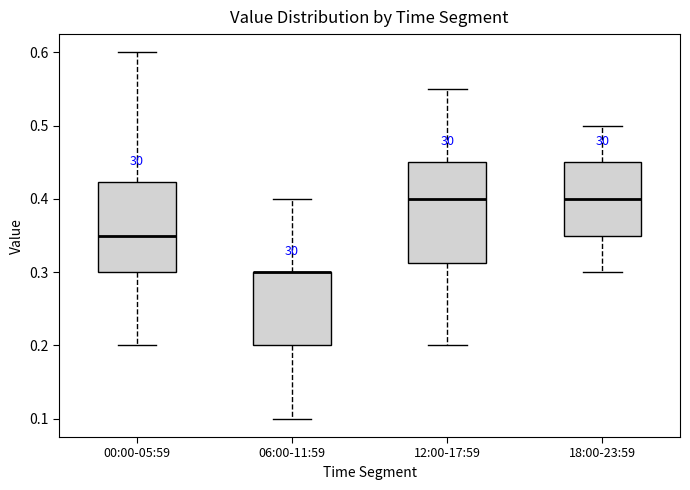

Where does the lower whisker of the box for 06:00-11:59 end on the y-axis? The values are not printed on the chart, so give them approximately, as read against the axis.

0.10